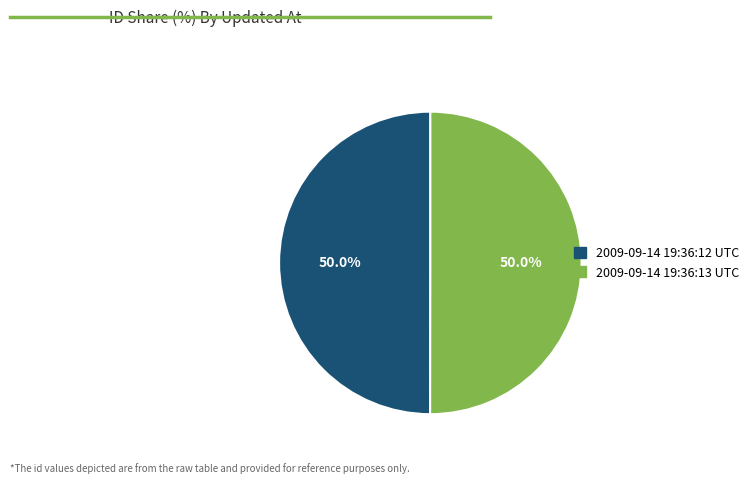

What portion of the pie excludes 2009-09-14 19:36:13 UTC?

50.0%